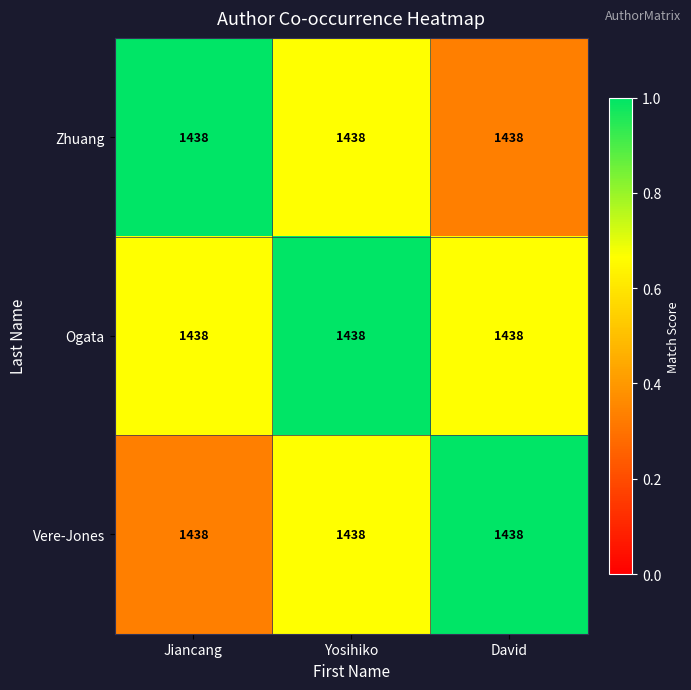

What is the sum of the Vere-Jones values at Jiancang and David?

1.3